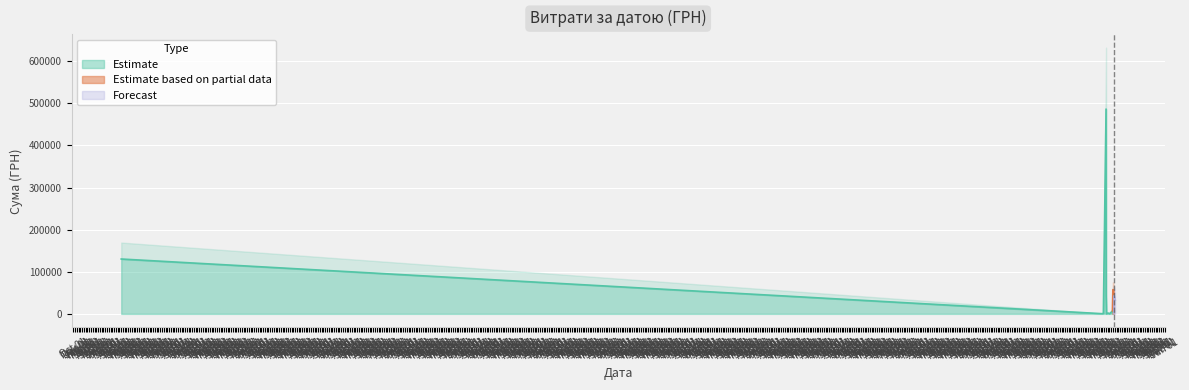

How many interior local peaks (higher than both neighbors) does the data have?

4